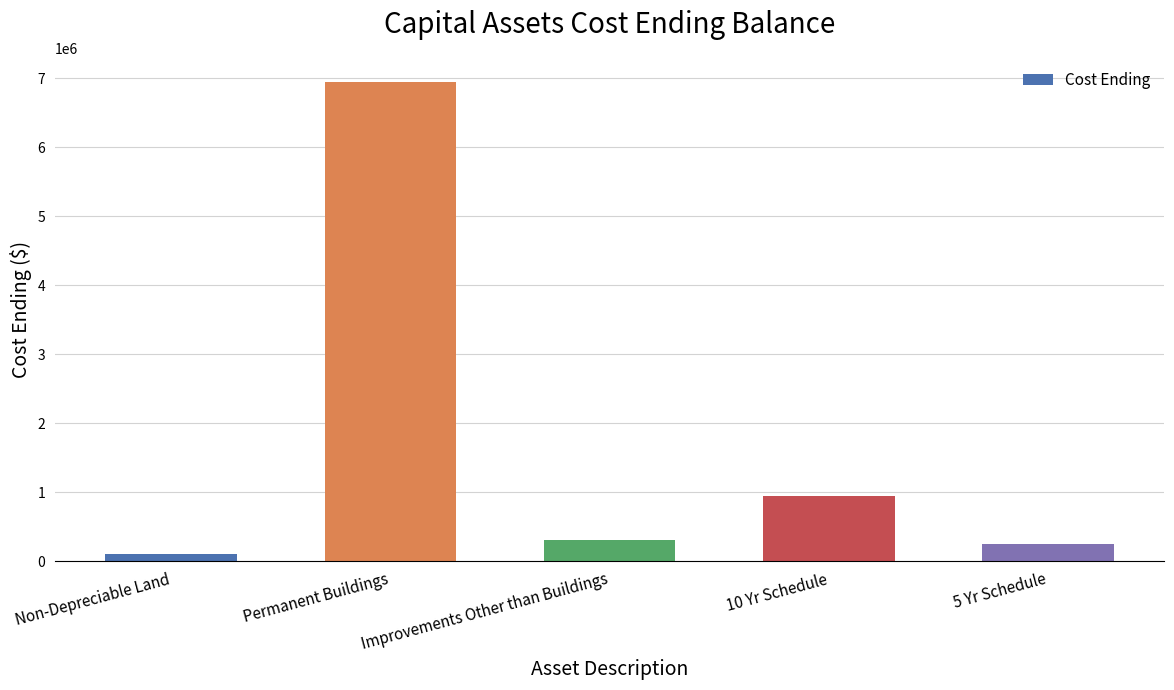

Reading left to right, list all the values displayed in this chart.

104174	6942829	310125	952427	259539